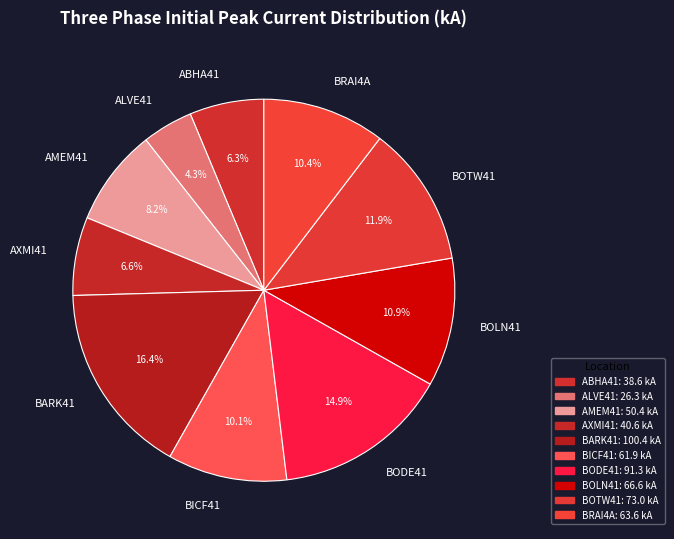

What percentage is the BODE41 slice, to the nearest percent?

15%